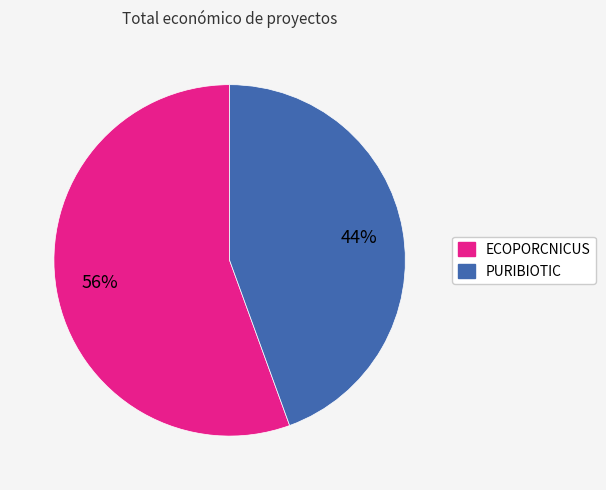

To the nearest percent, what is the average slice percentage?

50%